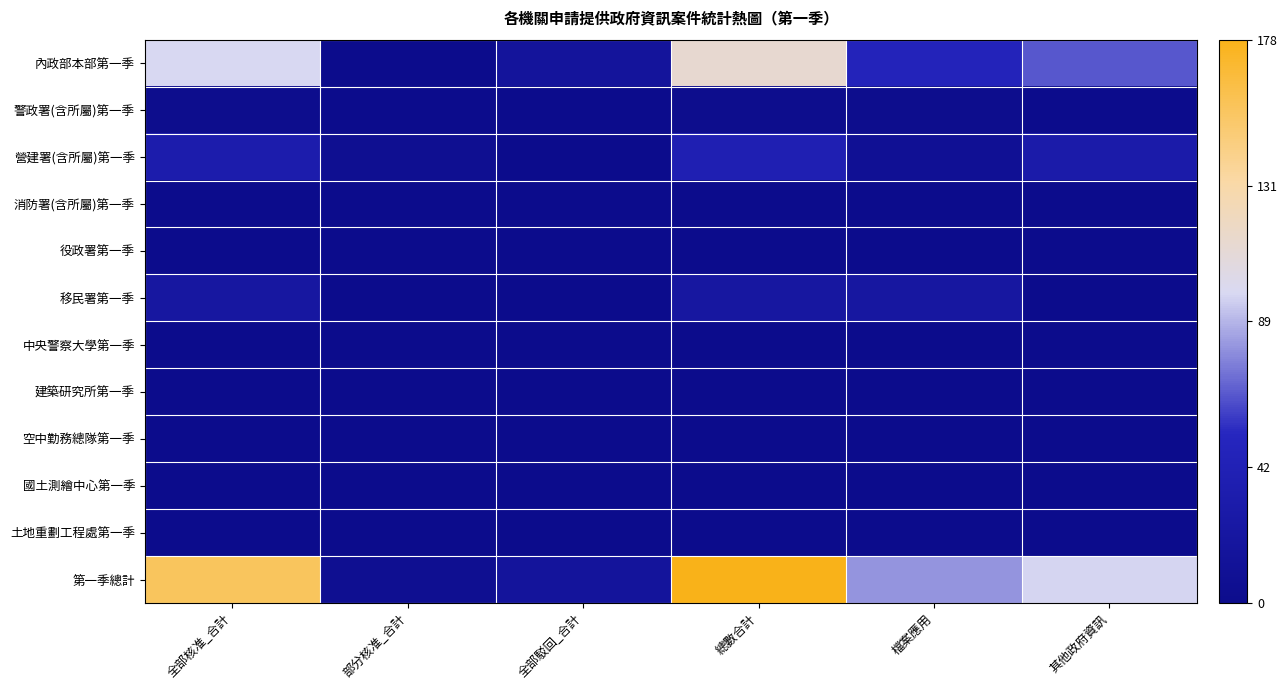

Reading left to right, what are all the values shown in this chart?

內政部本部第一季: 全部核准_合計=98	部分核准_合計=0	全部駁回_合計=16	總數合計=114	檔案應用=48	其他政府資訊=66
警政署(含所屬)第一季: 全部核准_合計=2	部分核准_合計=0	全部駁回_合計=0	總數合計=2	檔案應用=2	其他政府資訊=0
營建署(含所屬)第一季: 全部核准_合計=34	部分核准_合計=6	全部駁回_合計=0	總數合計=40	檔案應用=9	其他政府資訊=31
消防署(含所屬)第一季: 全部核准_合計=0	部分核准_合計=0	全部駁回_合計=0	總數合計=0	檔案應用=0	其他政府資訊=0
役政署第一季: 全部核准_合計=0	部分核准_合計=0	全部駁回_合計=0	總數合計=0	檔案應用=0	其他政府資訊=0
移民署第一季: 全部核准_合計=22	部分核准_合計=0	全部駁回_合計=0	總數合計=22	檔案應用=22	其他政府資訊=0
中央警察大學第一季: 全部核准_合計=0	部分核准_合計=0	全部駁回_合計=0	總數合計=0	檔案應用=0	其他政府資訊=0
建築研究所第一季: 全部核准_合計=0	部分核准_合計=0	全部駁回_合計=0	總數合計=0	檔案應用=0	其他政府資訊=0
空中勤務總隊第一季: 全部核准_合計=0	部分核准_合計=0	全部駁回_合計=0	總數合計=0	檔案應用=0	其他政府資訊=0
國土測繪中心第一季: 全部核准_合計=0	部分核准_合計=0	全部駁回_合計=0	總數合計=0	檔案應用=0	其他政府資訊=0
土地重劃工程處第一季: 全部核准_合計=0	部分核准_合計=0	全部駁回_合計=0	總數合計=0	檔案應用=0	其他政府資訊=0
第一季總計: 全部核准_合計=156	部分核准_合計=6	全部駁回_合計=16	總數合計=178	檔案應用=81	其他政府資訊=97